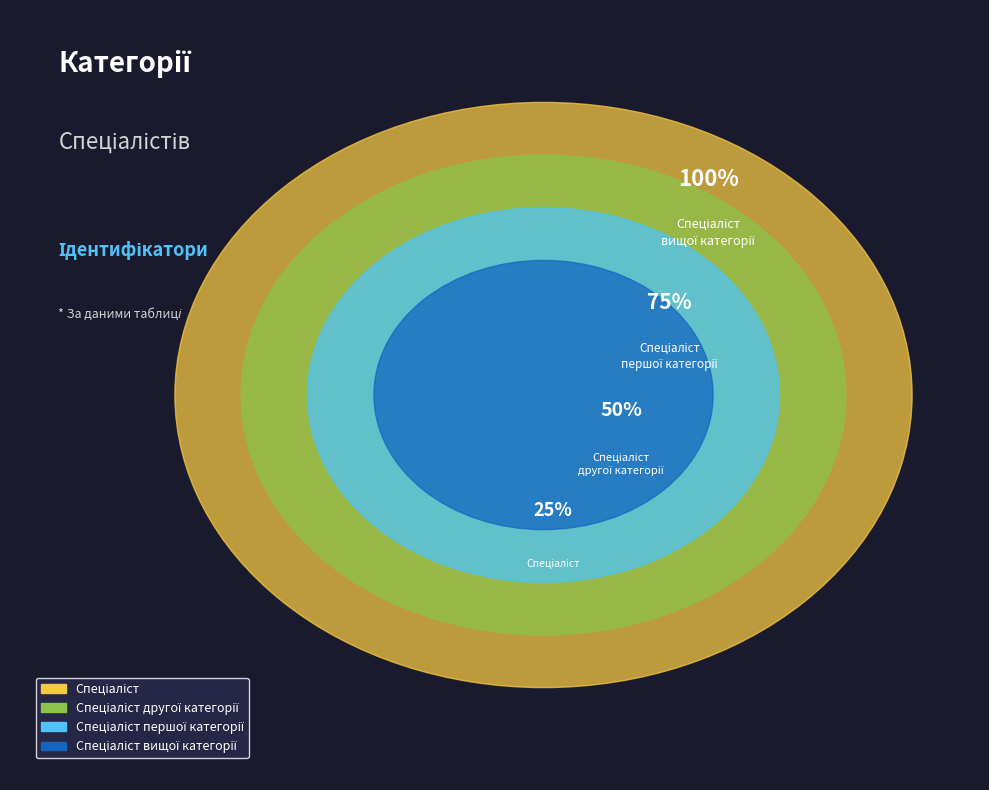

Which slice is the largest?

Спеціаліст вищої категорії